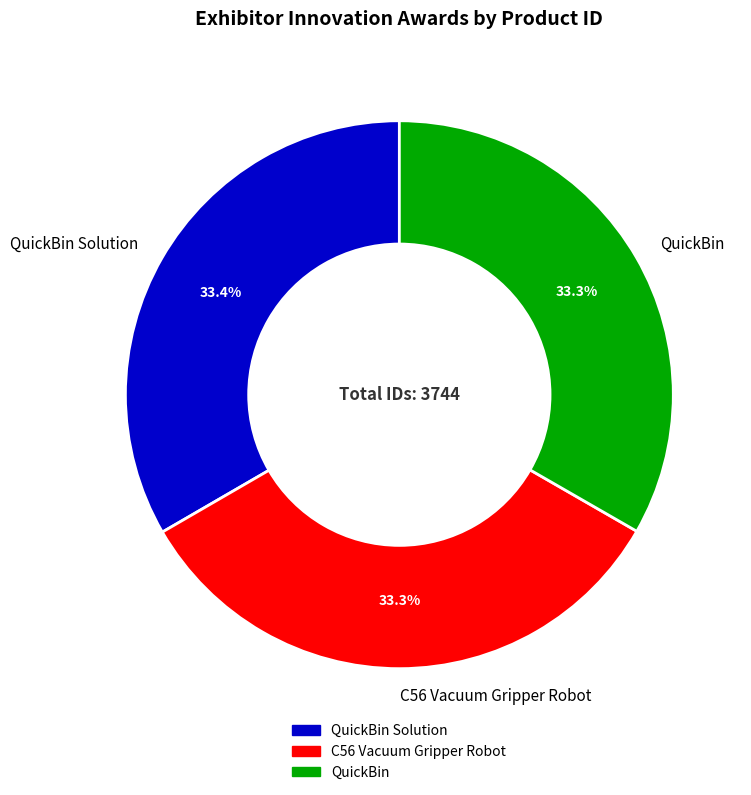

Is it true that C56 Vacuum Gripper Robot is 19% of the pie?

False